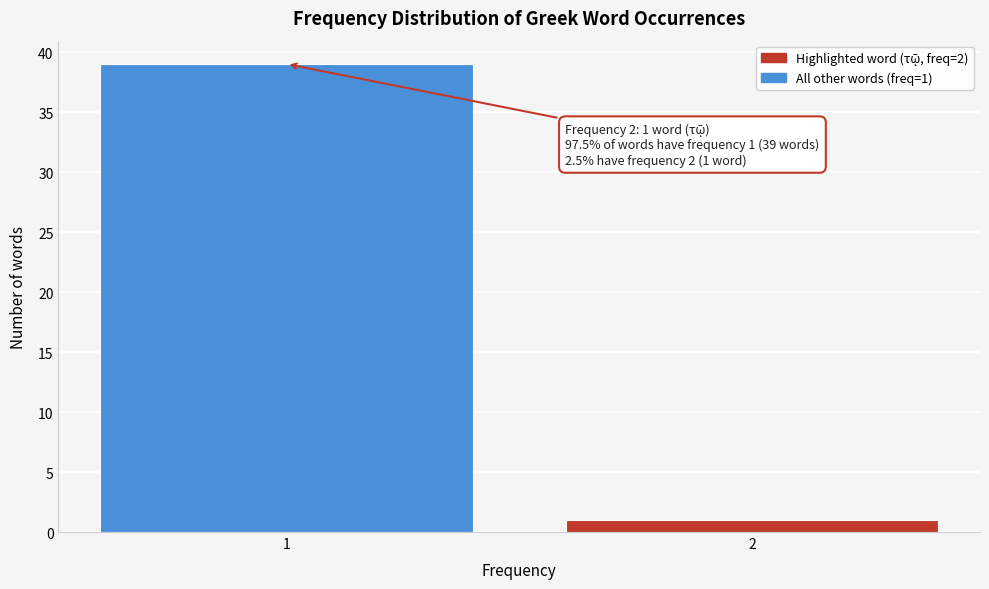

Reading right to left, transcribe all the data shown in this chart.

1	39